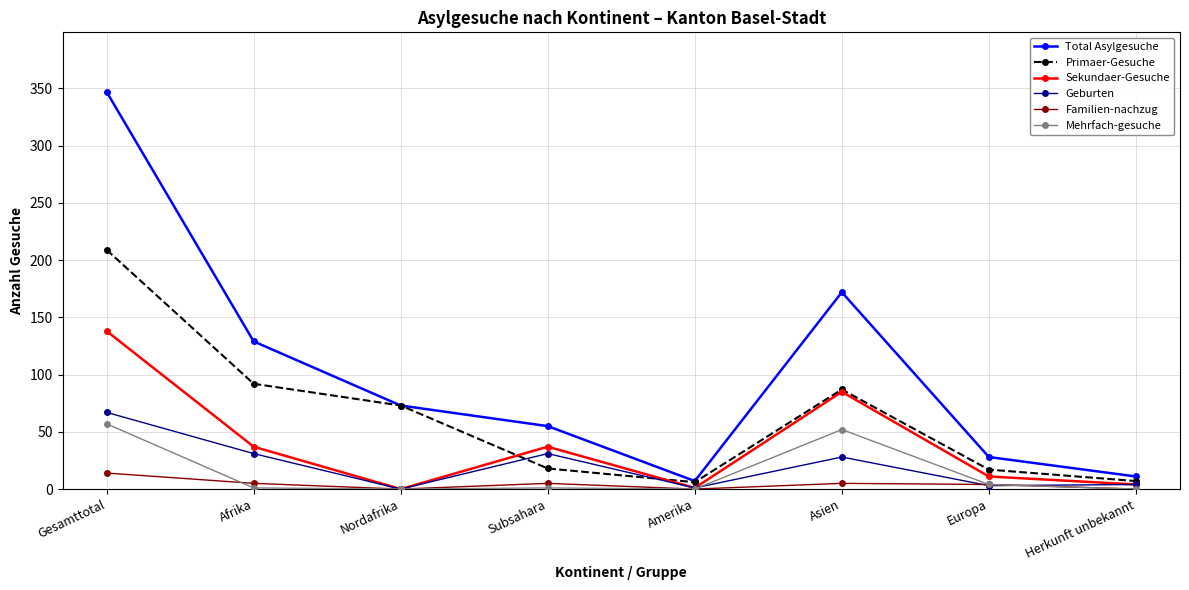

How many values in the Familien-nachzug series are below 5?

4